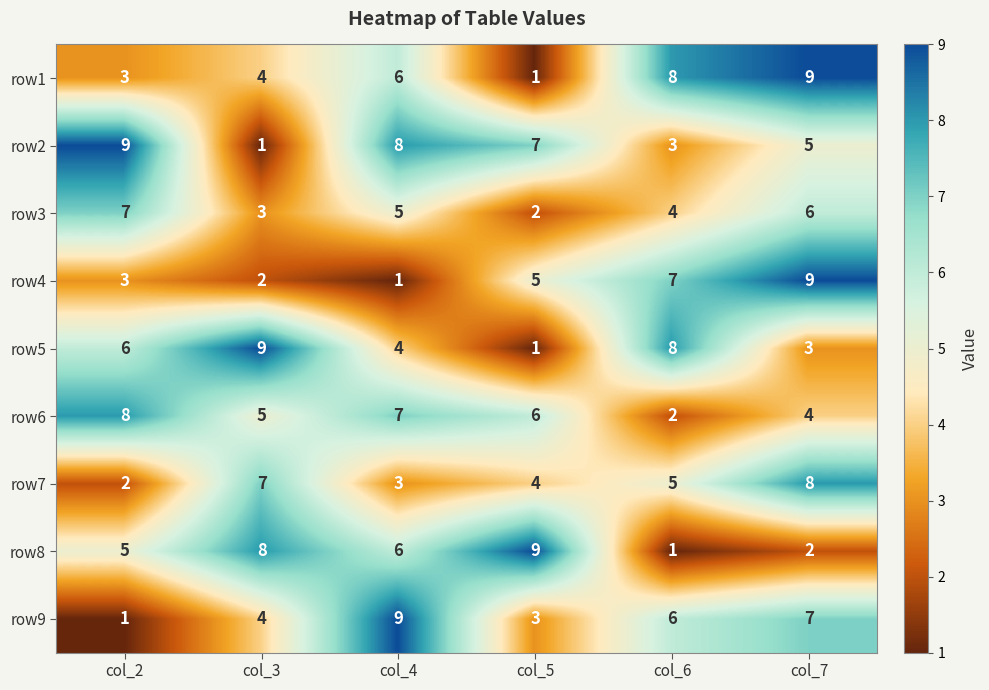

What is the difference between the maximum and minimum values in the row4 series?

8